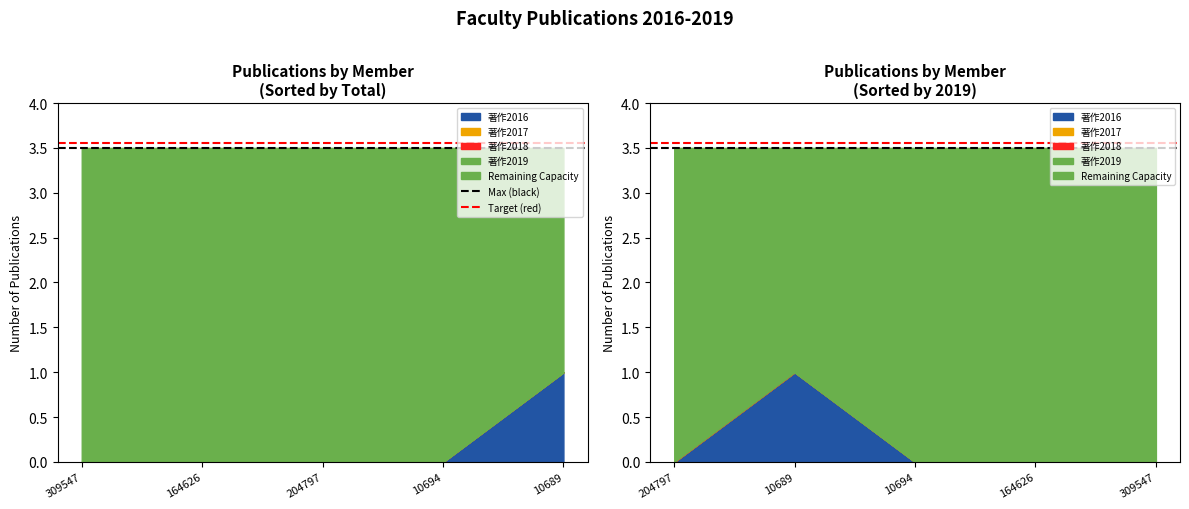

At which category is the sum across all series the highest?

309547